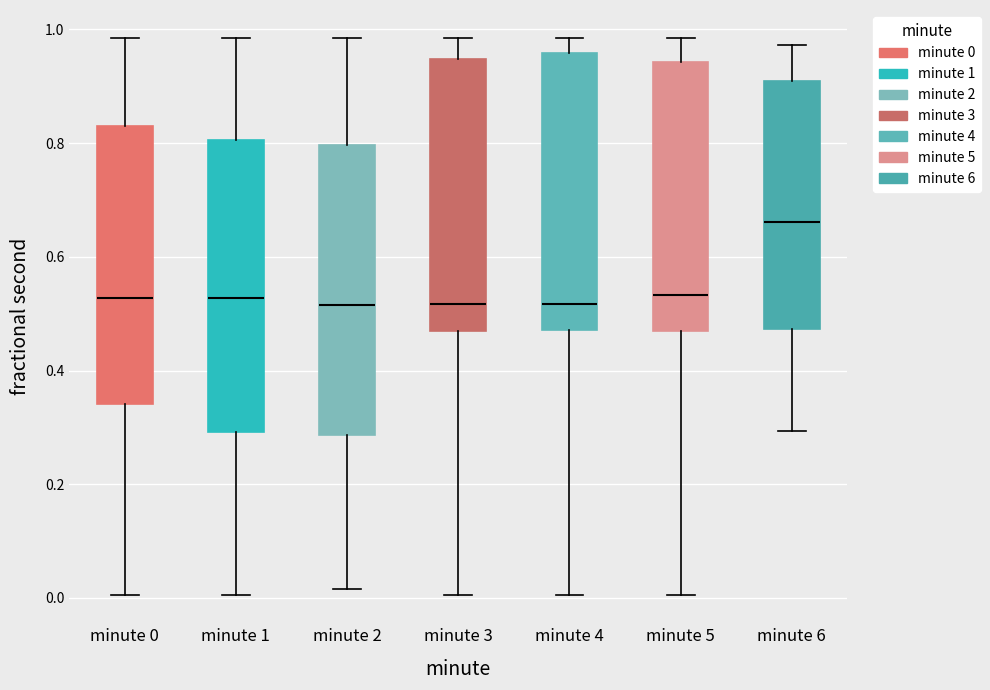

Reading left to right, transcribe this box plot: for each box, give where its median line is, the range the box spans, and where its two whiskers end, as read against the y-axis. The values are not printed on the chart, so give them approximately, as read against the axis.

minute 0: median 0.52, box 0.34 to 0.84, whiskers 0.00 to 0.98
minute 1: median 0.52, box 0.30 to 0.80, whiskers 0.00 to 0.98
minute 2: median 0.52, box 0.28 to 0.80, whiskers 0.02 to 0.98
minute 3: median 0.52, box 0.46 to 0.94, whiskers 0.00 to 0.98
minute 4: median 0.52, box 0.48 to 0.96, whiskers 0.00 to 0.98
minute 5: median 0.54, box 0.46 to 0.94, whiskers 0.00 to 0.98
minute 6: median 0.66, box 0.48 to 0.90, whiskers 0.30 to 0.98